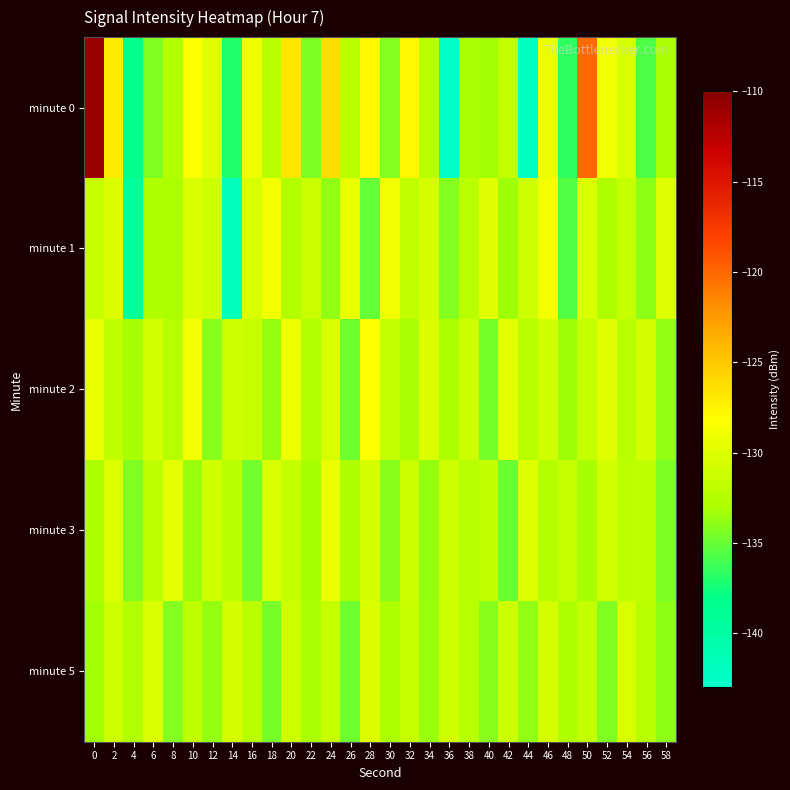

Which has a higher value, 34 or 26?

26